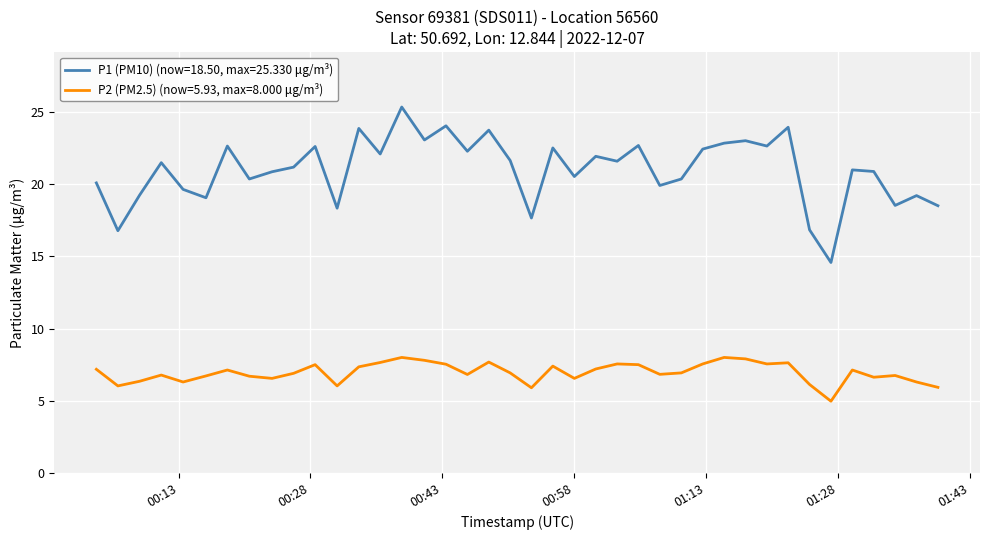

How many lines are shown in the chart?

2